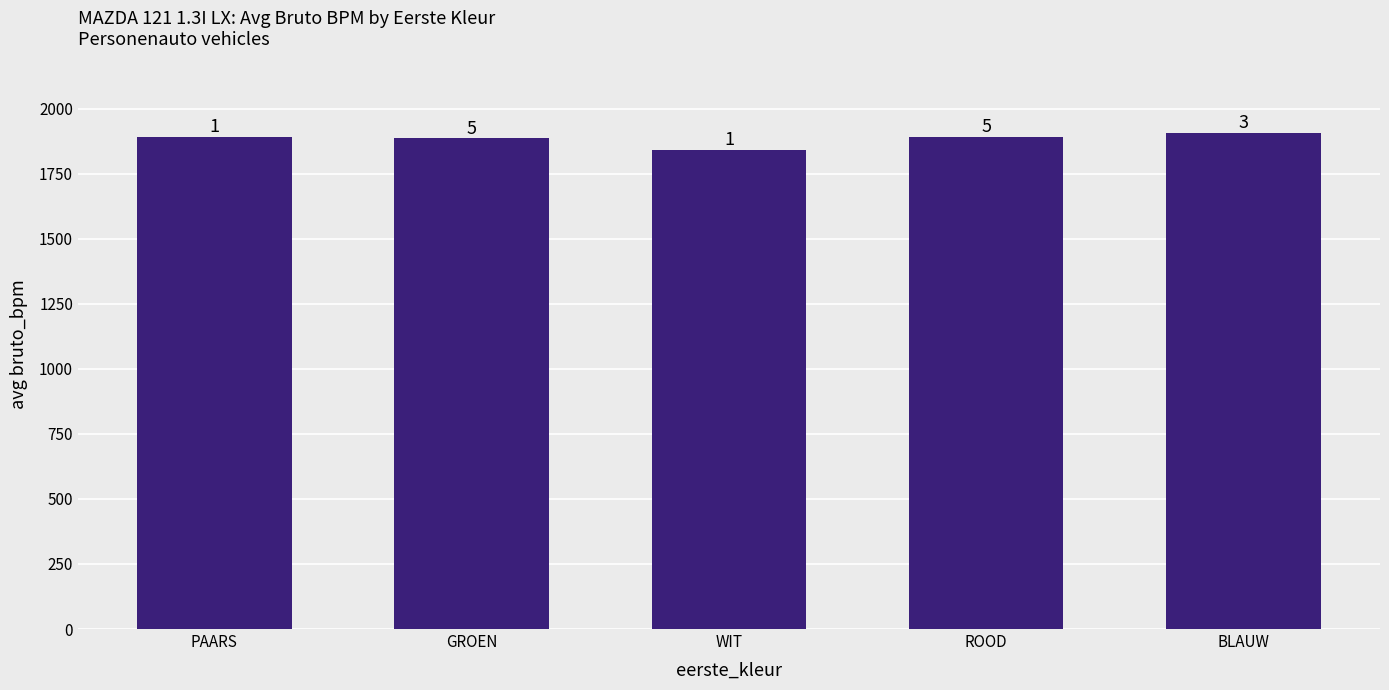

Rank the categories by value from highest to lowest.

BLAUW, ROOD, PAARS, GROEN, WIT